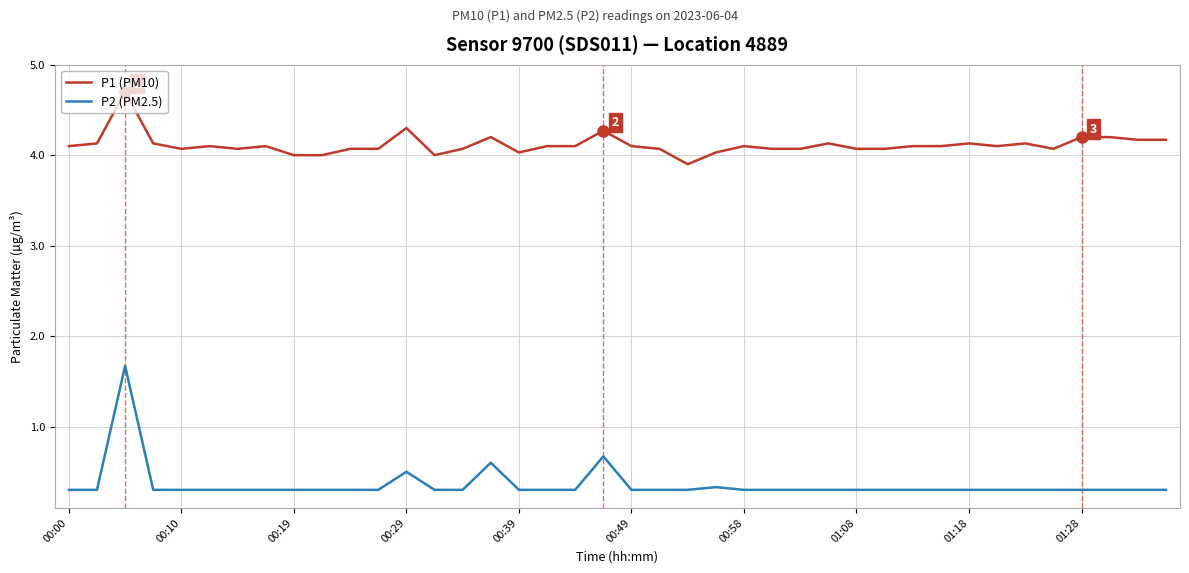

Rank the series by their maximum value, from lowest to highest.

P2 (PM2.5), P1 (PM10)